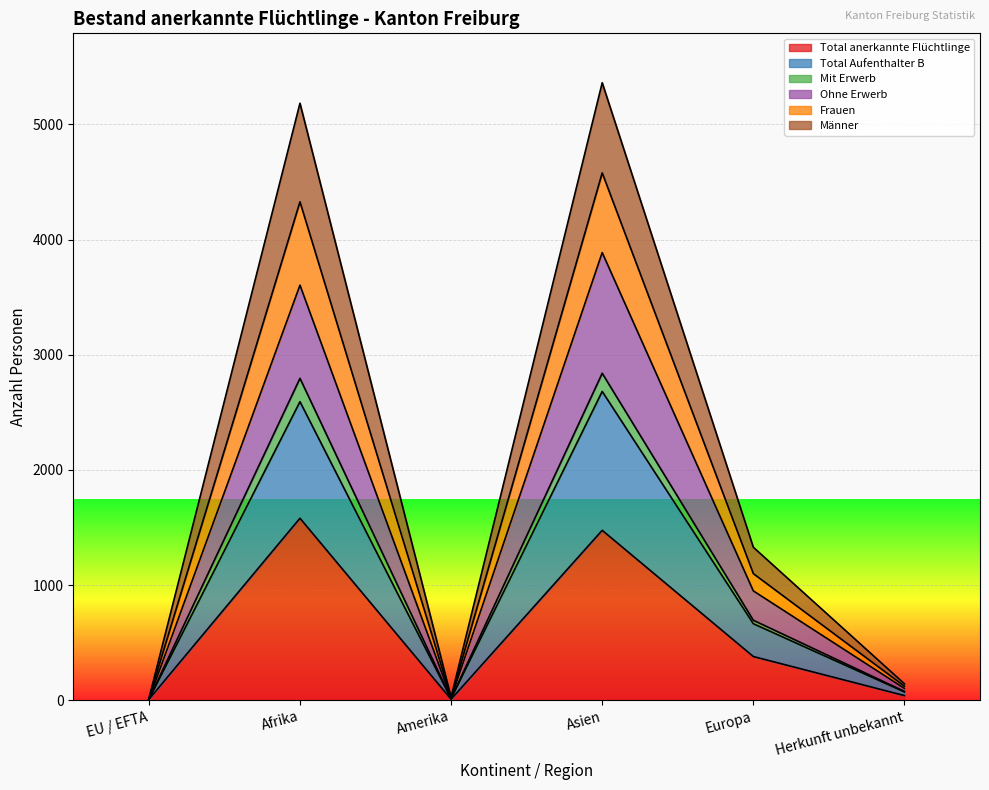

How many series are shown in this chart?

6